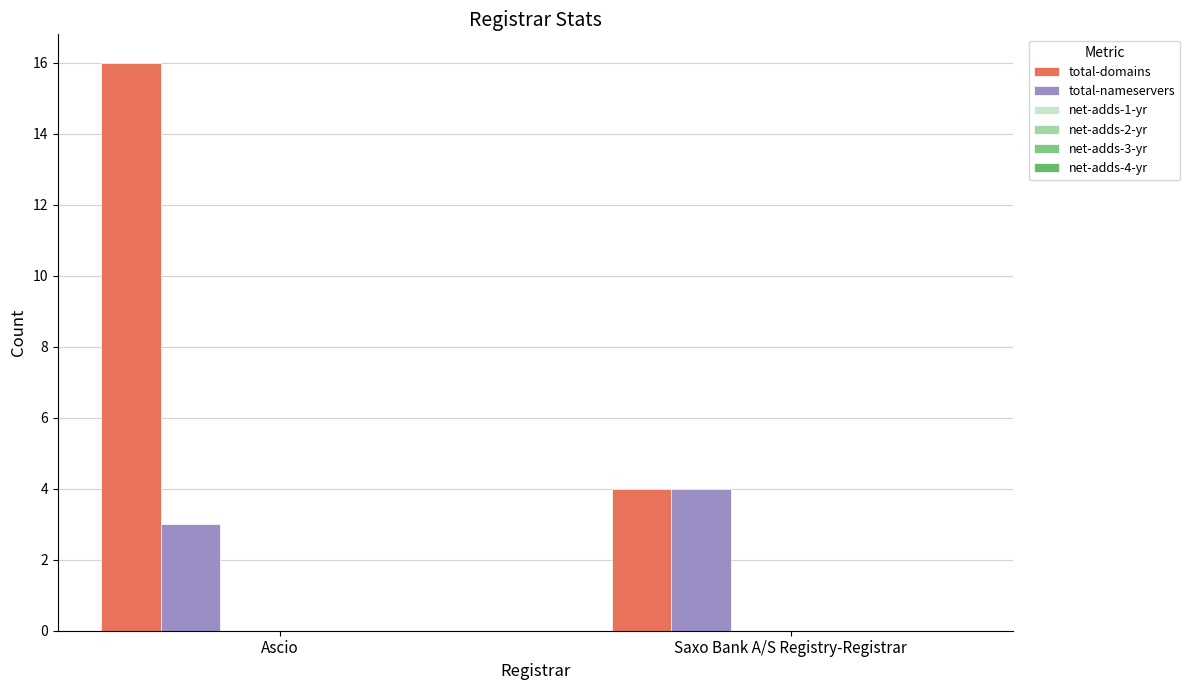

At how many categories does at least one series exceed 14?

1